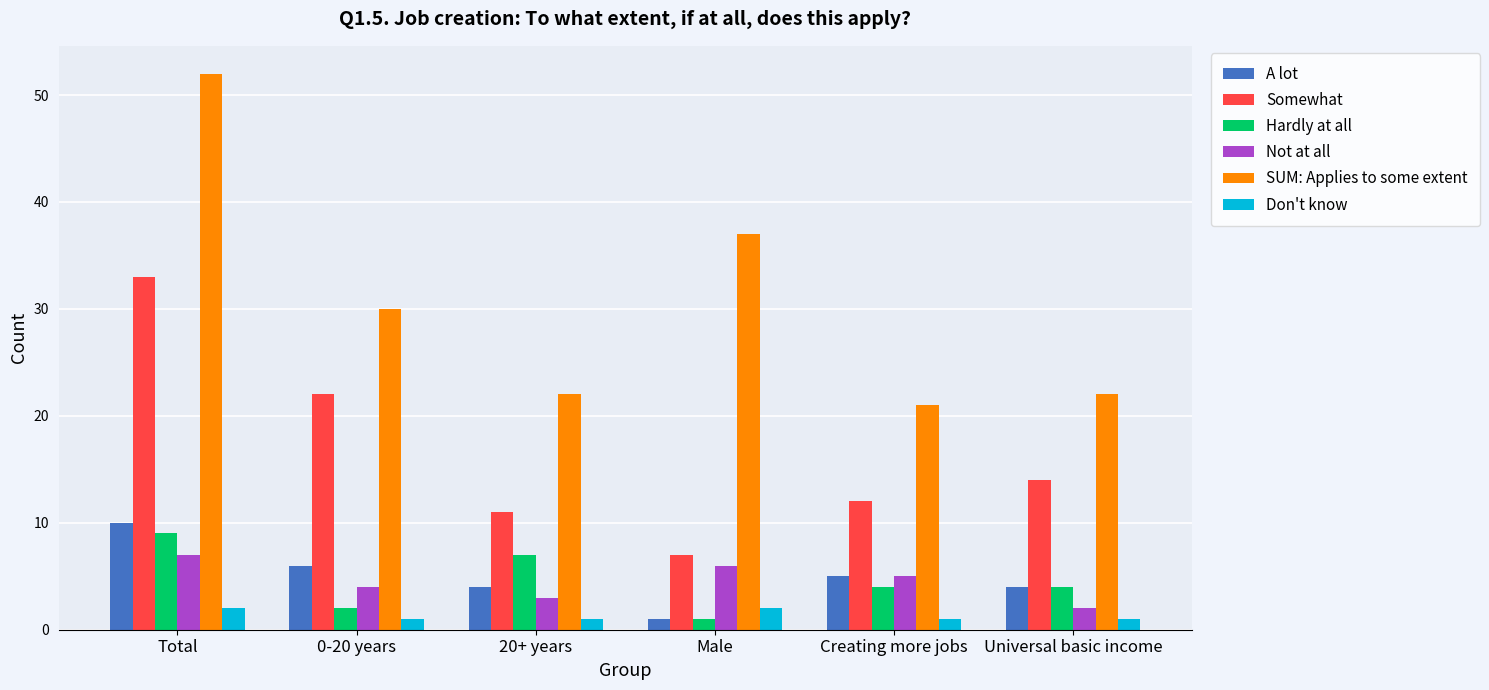

What is the sum of the Not at all values at Total and Male?

13